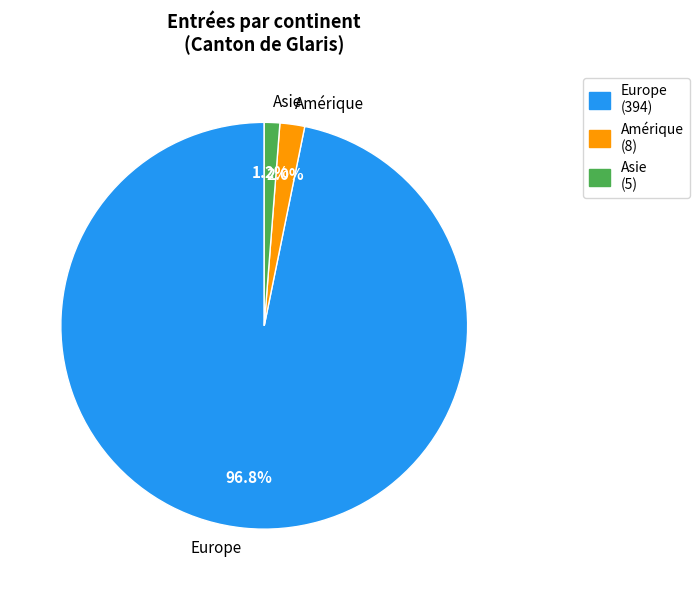

What percentage is NOT represented by Europe?

3.2%